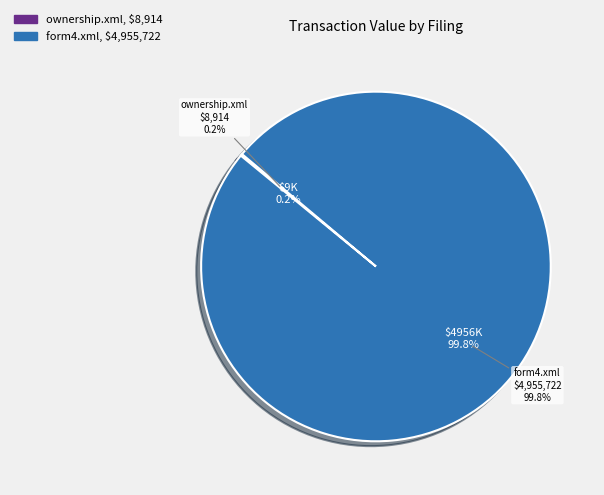

Do ownership.xml and form4.xml together represent more than half of the pie?

Yes